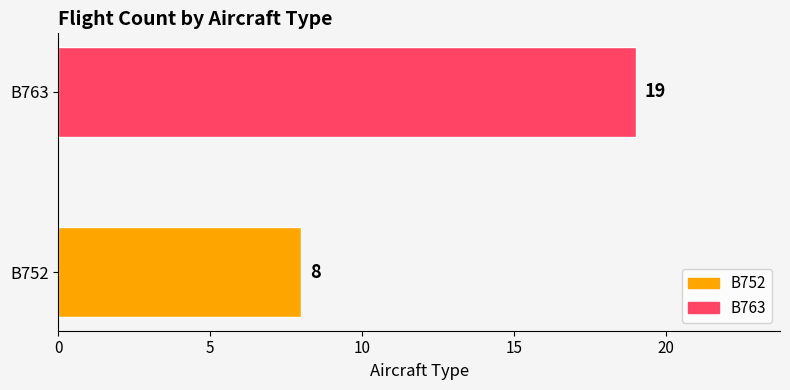

At which category does the chart reach its minimum across all series?

B752